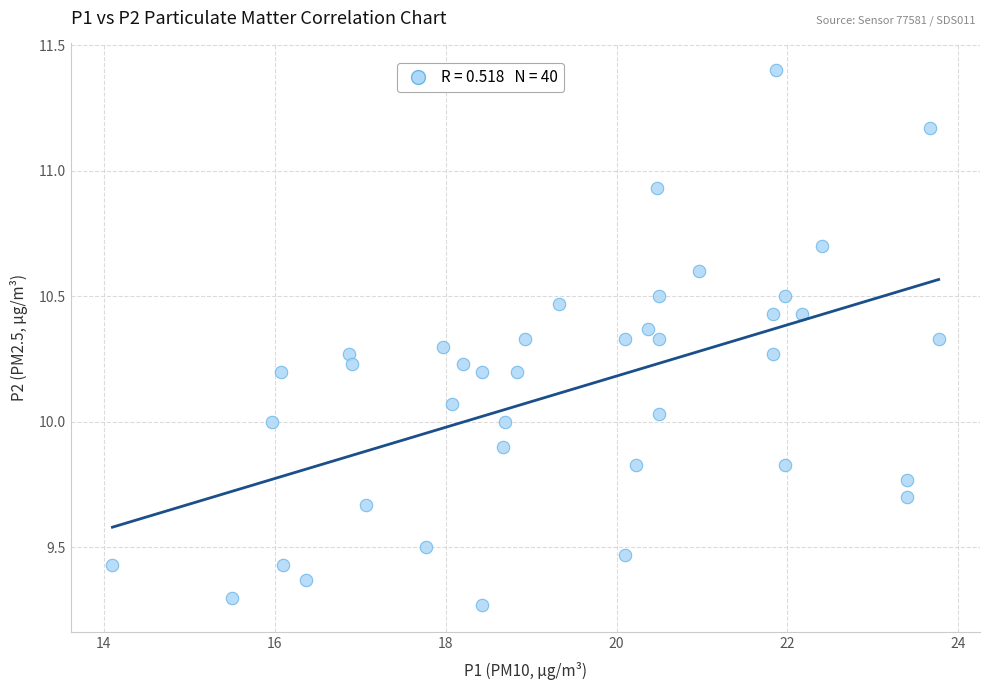

What is the range of Y values (max minus min)?

2.1